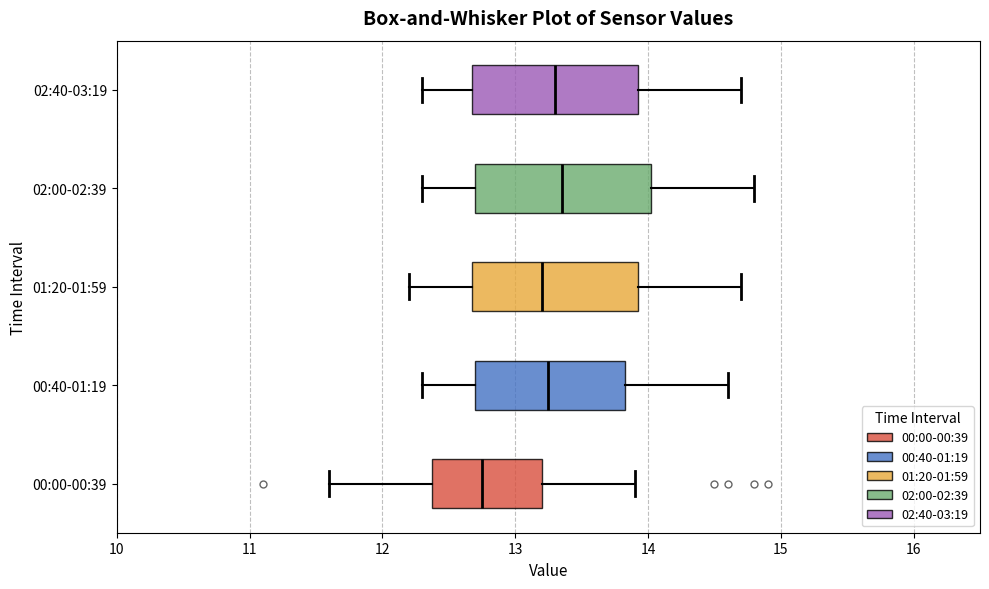

Reading bottom to top, read every box against the x-axis: the position of its median line, the range the box covers, and the ends of its whiskers. The values are not printed on the chart, so give them approximately, as read against the axis.

00:00-00:39: median 12.8, box 12.4 to 13.2, whiskers 11.6 to 13.9
00:40-01:19: median 13.3, box 12.7 to 13.8, whiskers 12.3 to 14.6
01:20-01:59: median 13.2, box 12.7 to 13.9, whiskers 12.2 to 14.7
02:00-02:39: median 13.4, box 12.7 to 14.0, whiskers 12.3 to 14.8
02:40-03:19: median 13.3, box 12.7 to 13.9, whiskers 12.3 to 14.7